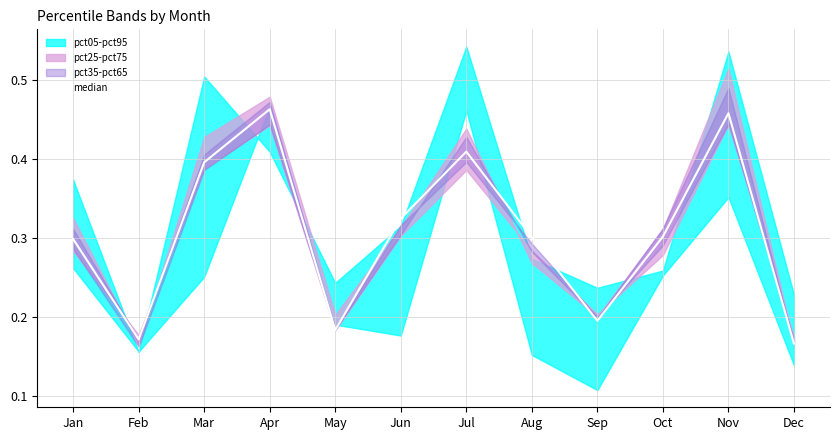

Between Dec and Apr, which is larger?

Apr